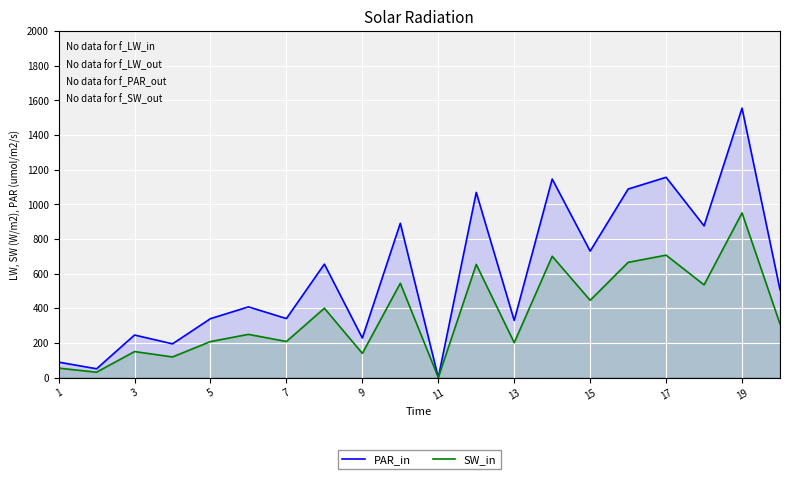

At how many categories does at least one series exceed 962?

5